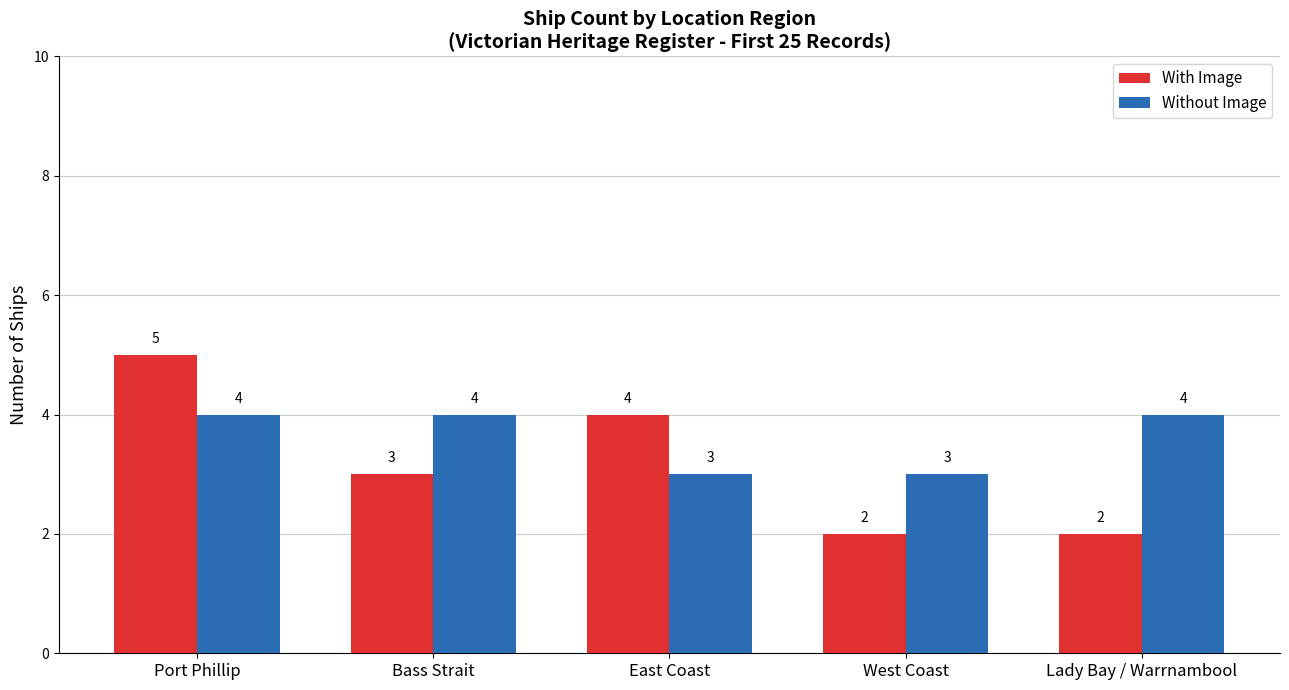

Reading left to right, transcribe all the data shown in this chart.

With Image: 5	3	4	2	2
Without Image: 4	4	3	3	4